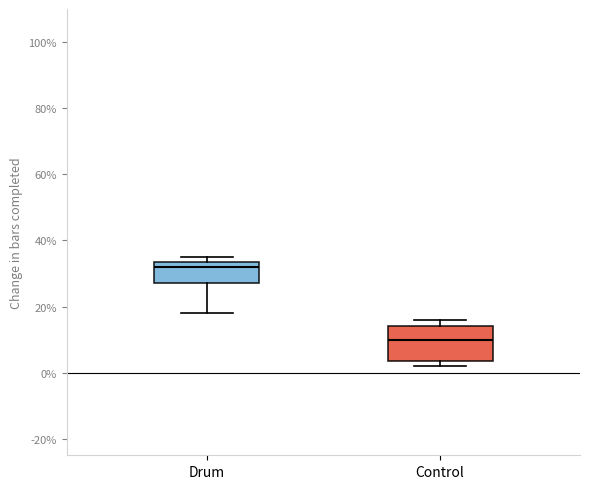

Where is the upper edge of the box for Drum on the y-axis? The values are not printed on the chart, so give them approximately, as read against the axis.

34